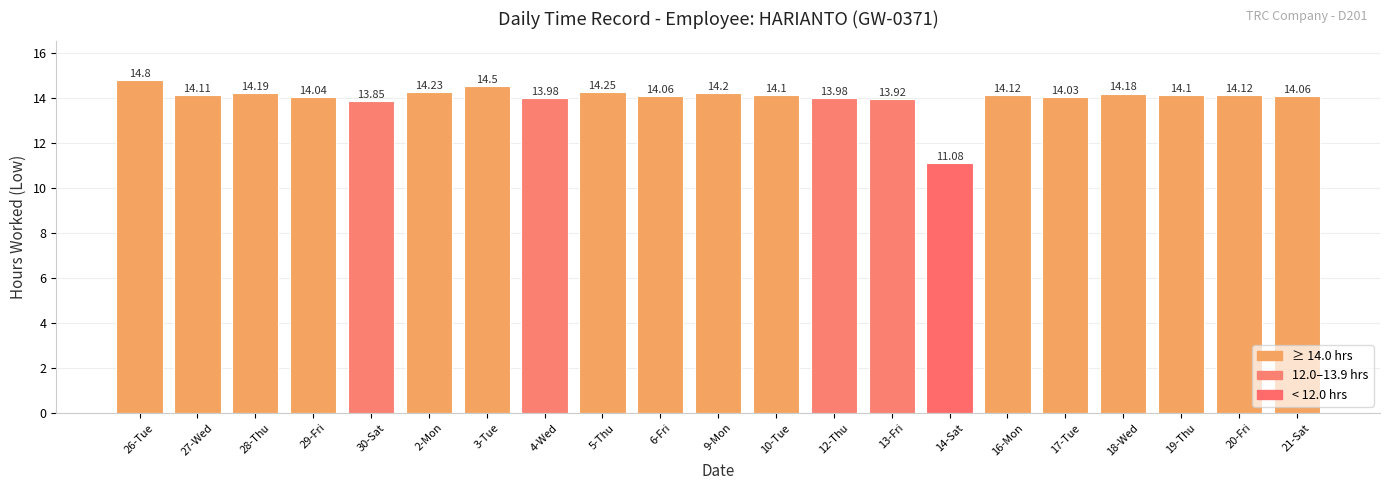

True or false: the data shows 13.8 at 30-Sat.

True